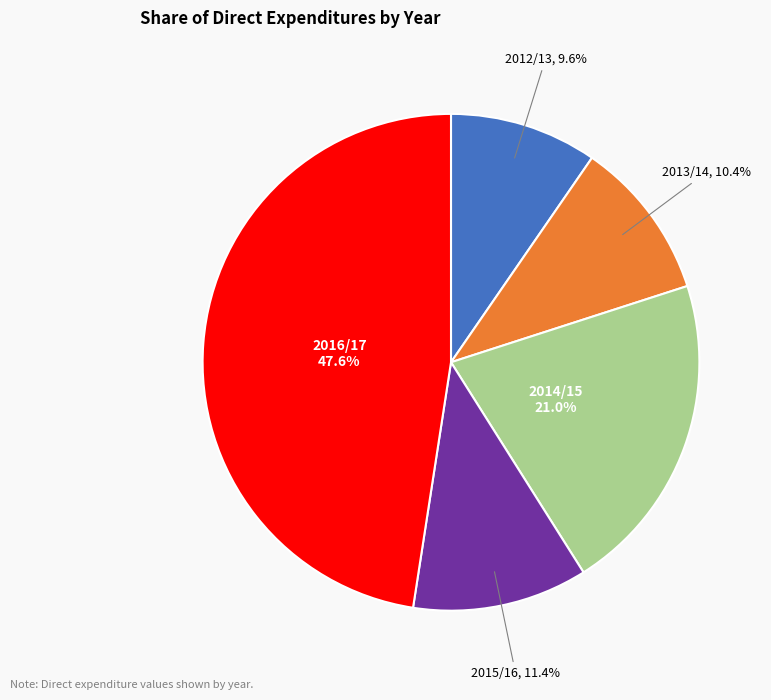

How many segments does this pie chart have?

5